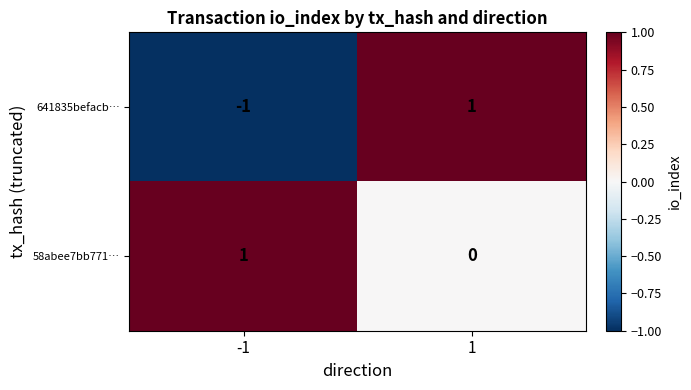

Count the number of data series in this chart.

2